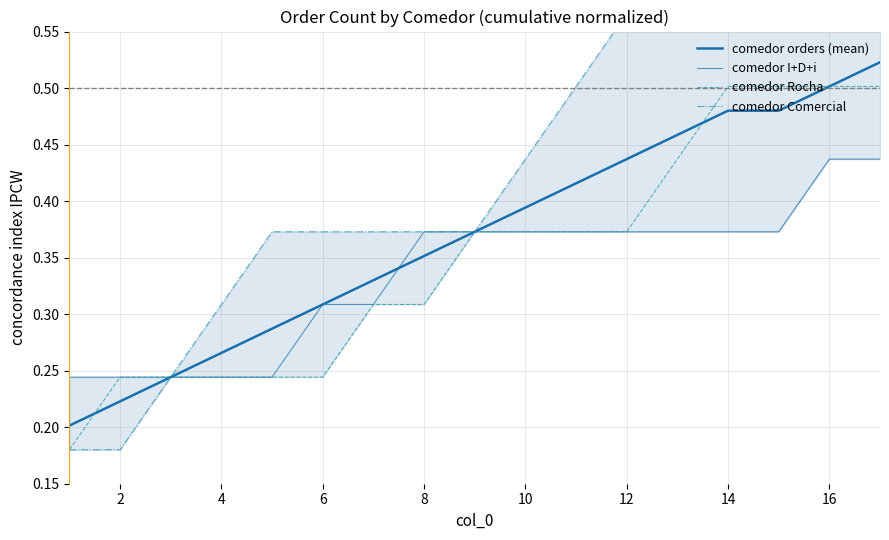

What is the spread (max minus min) of values at 8?

0.1